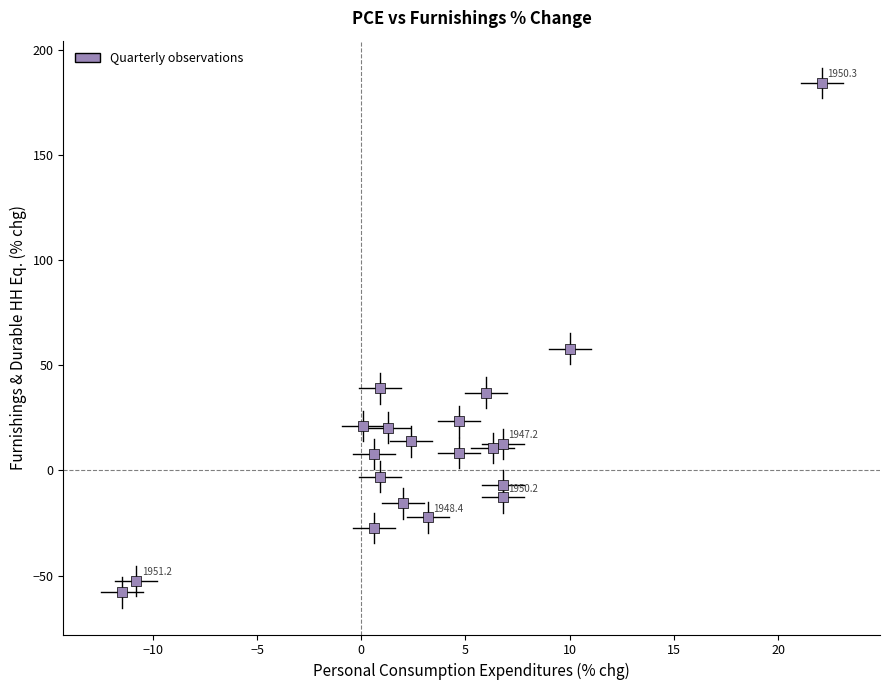

What is the range of X values (max minus min)?

33.6